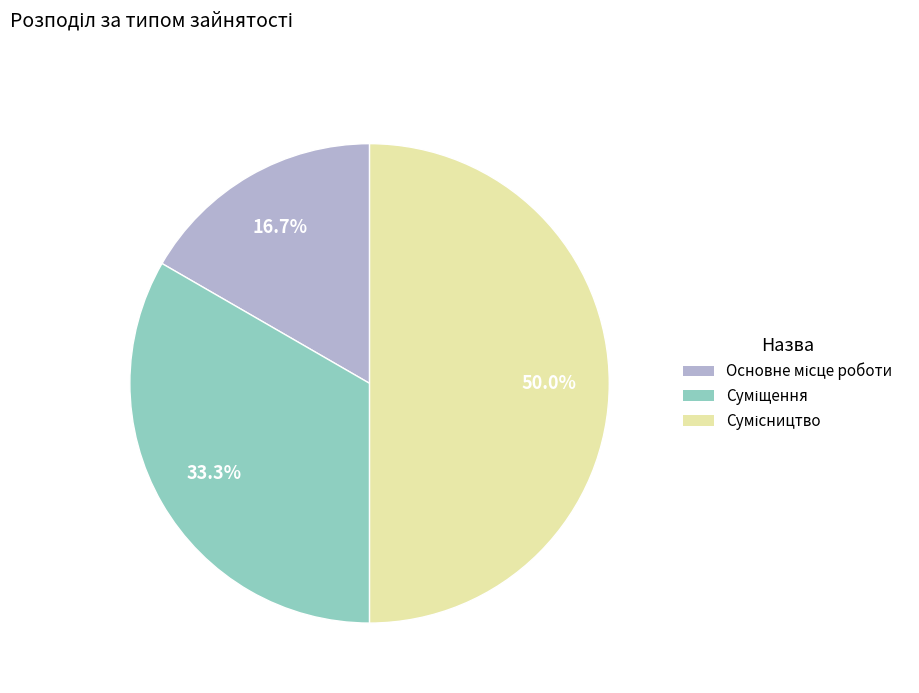

How many slices are in this pie chart?

3